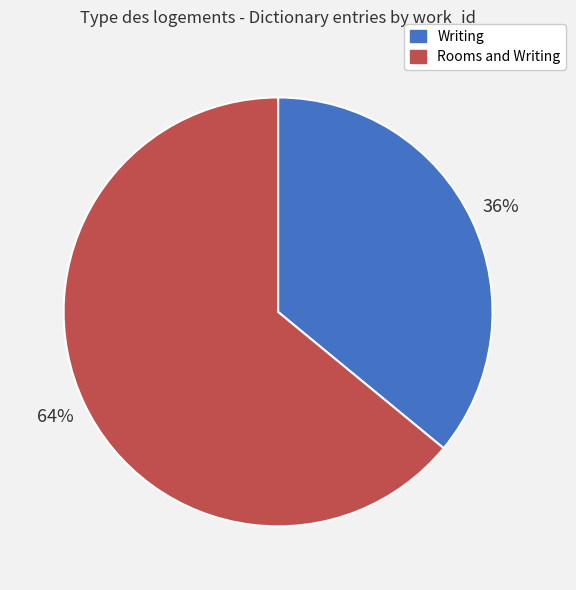

Does any single category account for the majority?

Yes